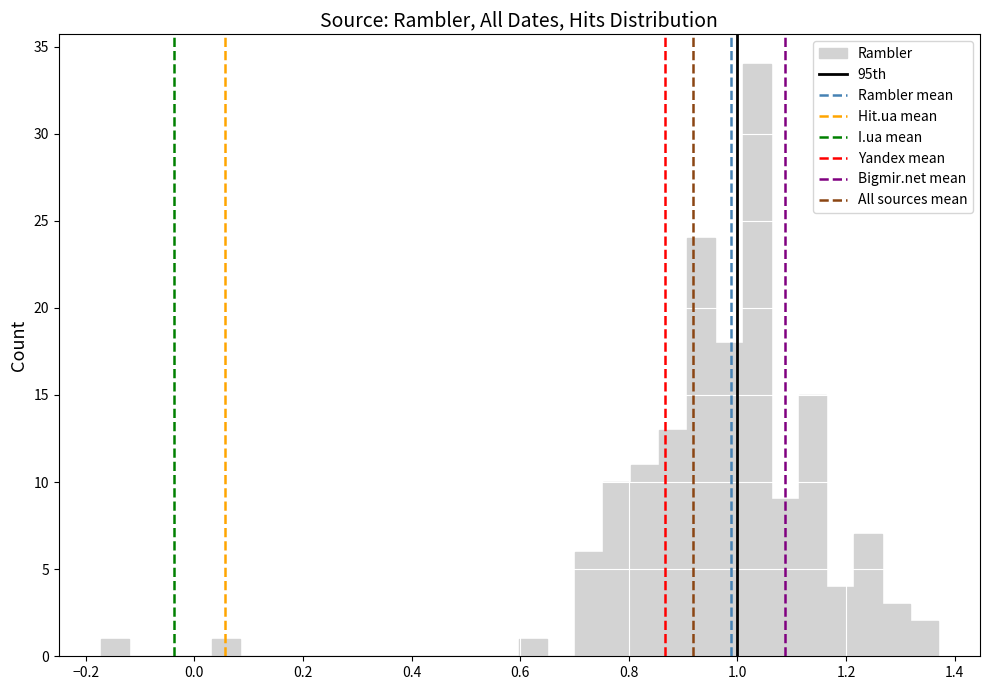

Read against the x-axis, roughly where is the centre of the tallest bar?

1.04